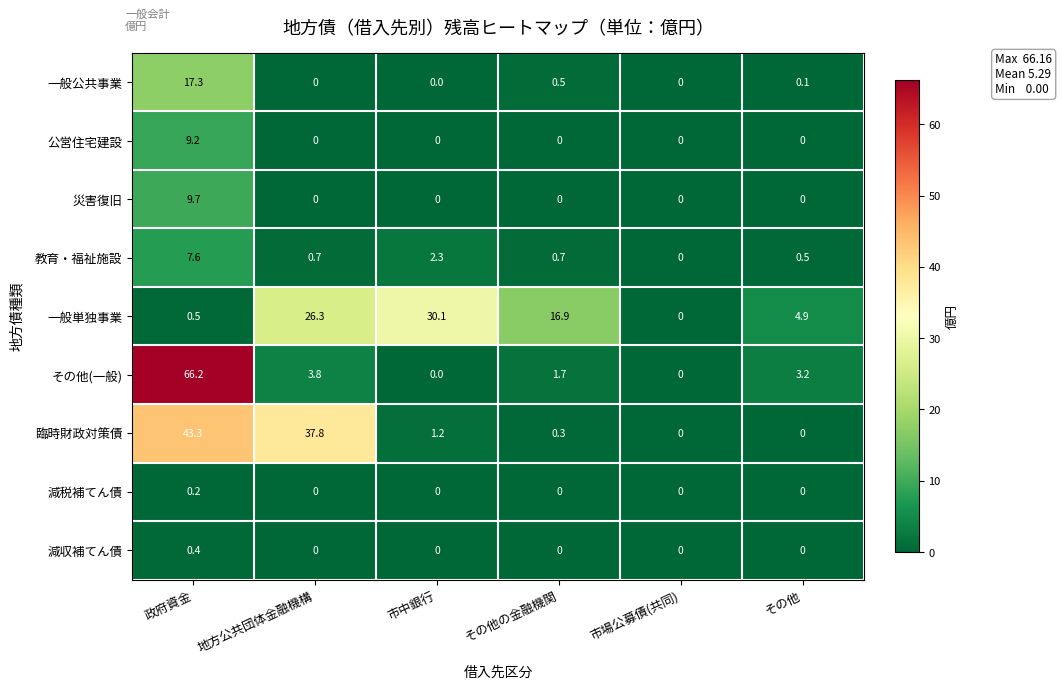

At which category does the chart reach its peak across all series?

政府資金